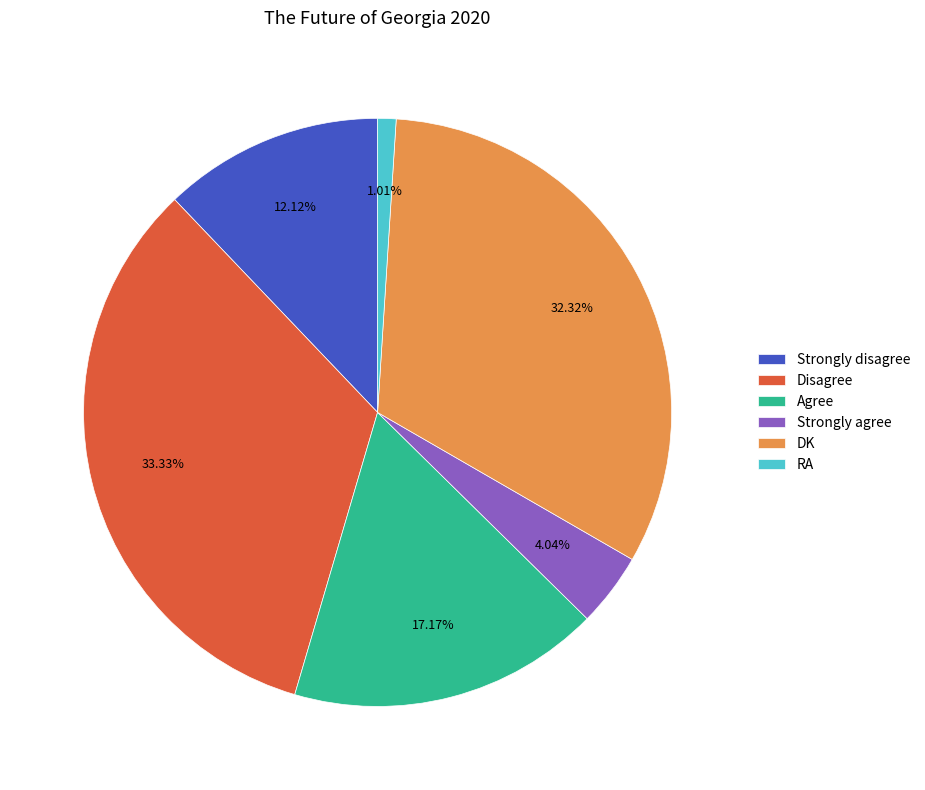

Is the sum of DK and RA greater than half?

No